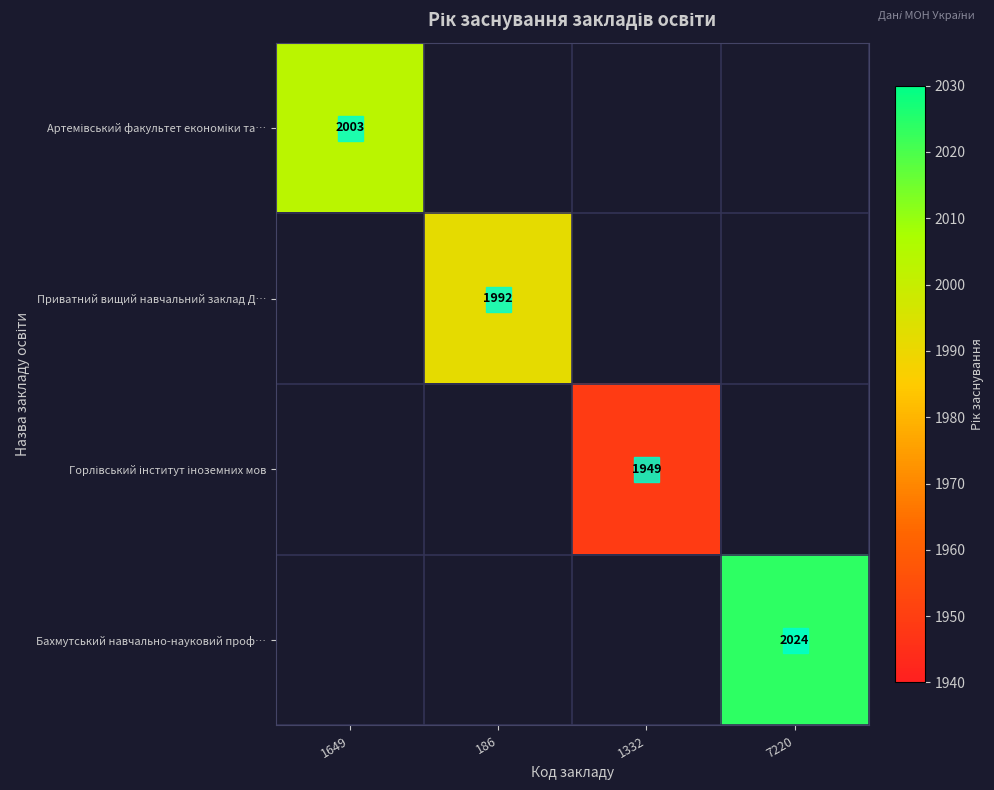

Is it true that Бахмутський навчально-науковий проф… equals 3282 at 7220?

False